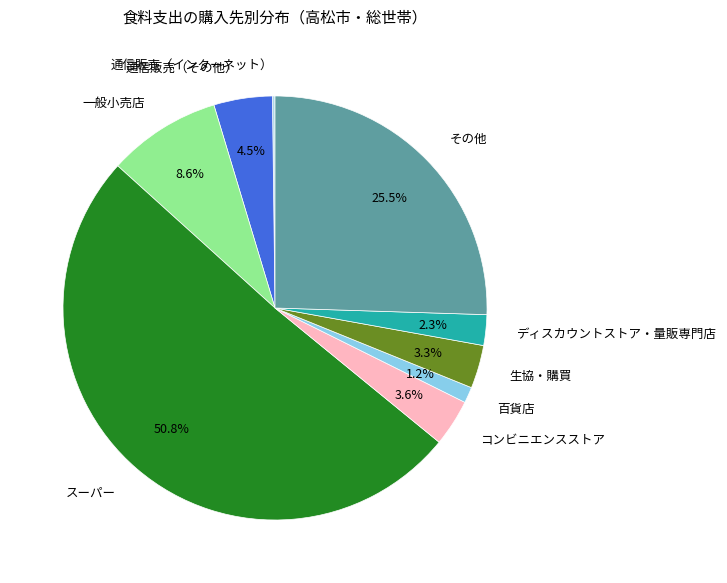

What is the majority slice?

スーパー